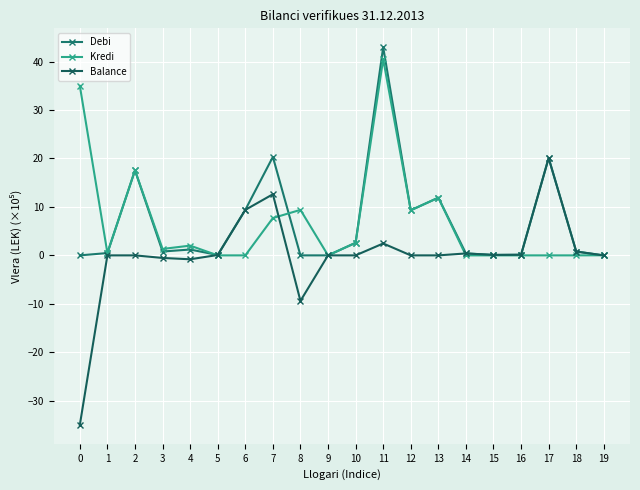

True or false: Debi and Balance cross at least once.

False